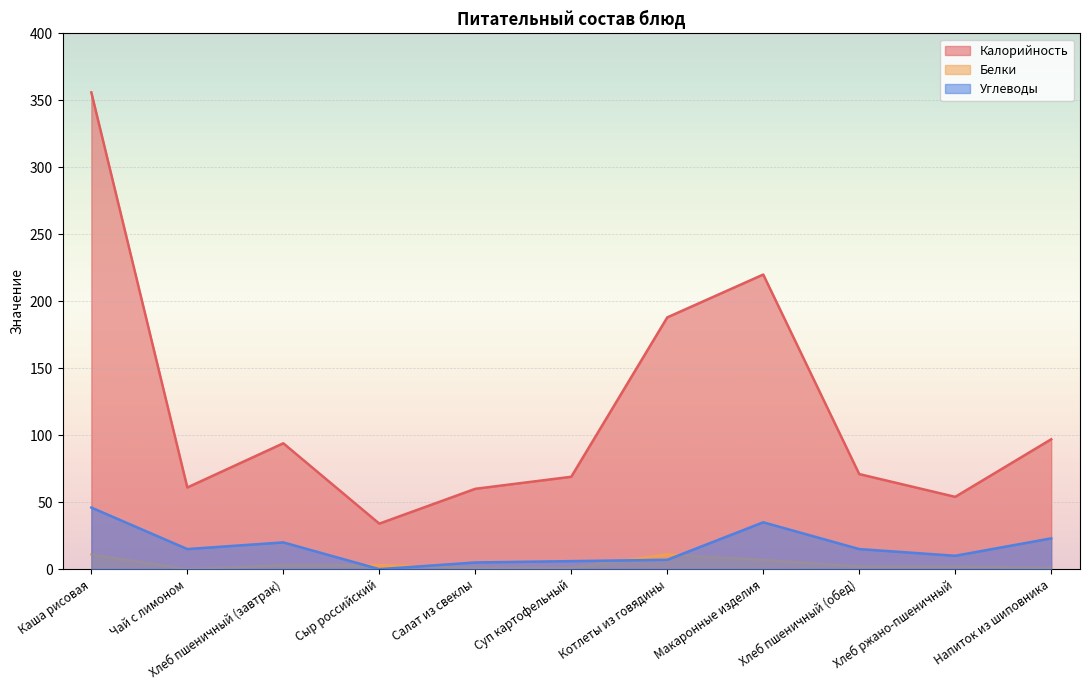

What is the value of the Белки point at the 9th from the left?

2